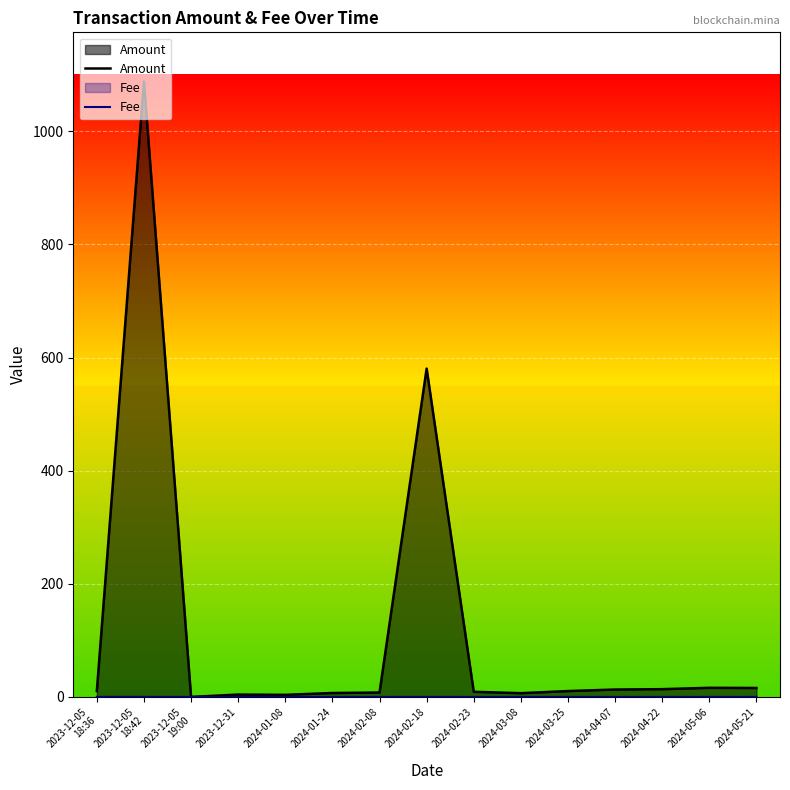

At which label does Amount first exceed 10?

2023-12-05
18:36